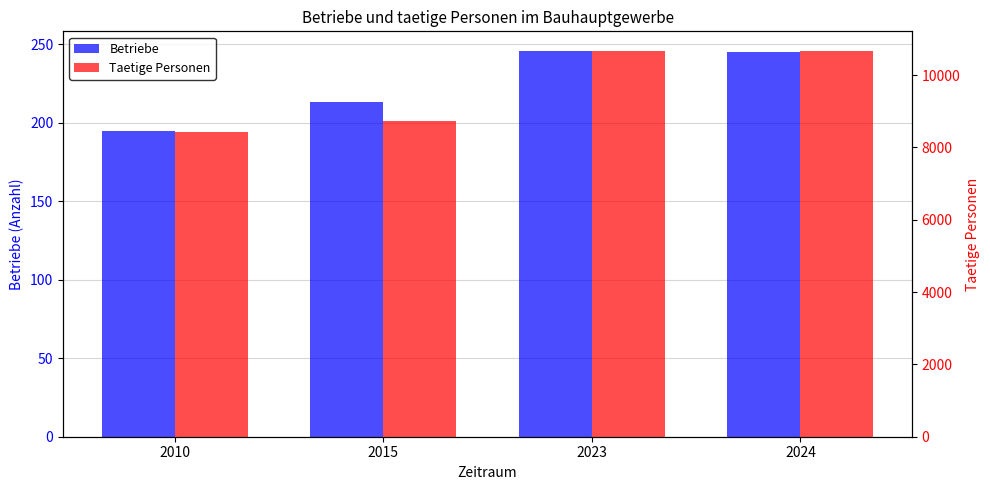

How many distinct data groups are displayed?

2